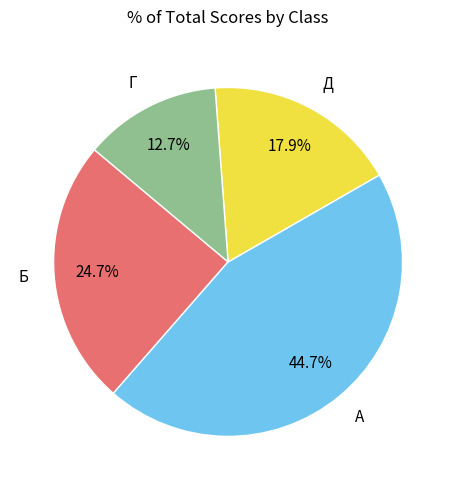

How many slices are in this pie chart?

4